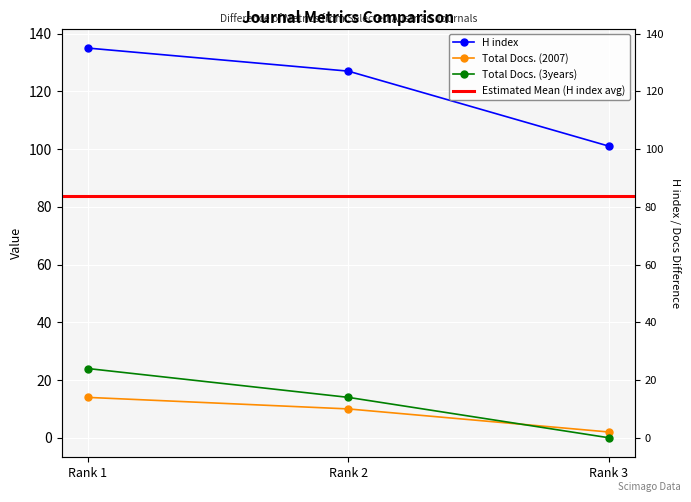

At which category is the sum across all series the highest?

Rank 1